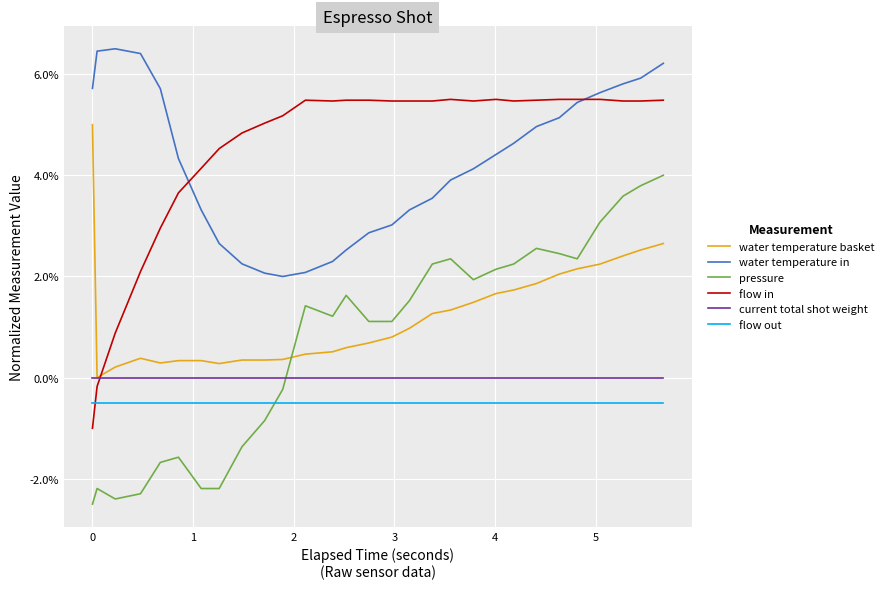

List the series in order of their peak value, lowest first.

flow out, current total shot weight, pressure, water temperature basket, flow in, water temperature in